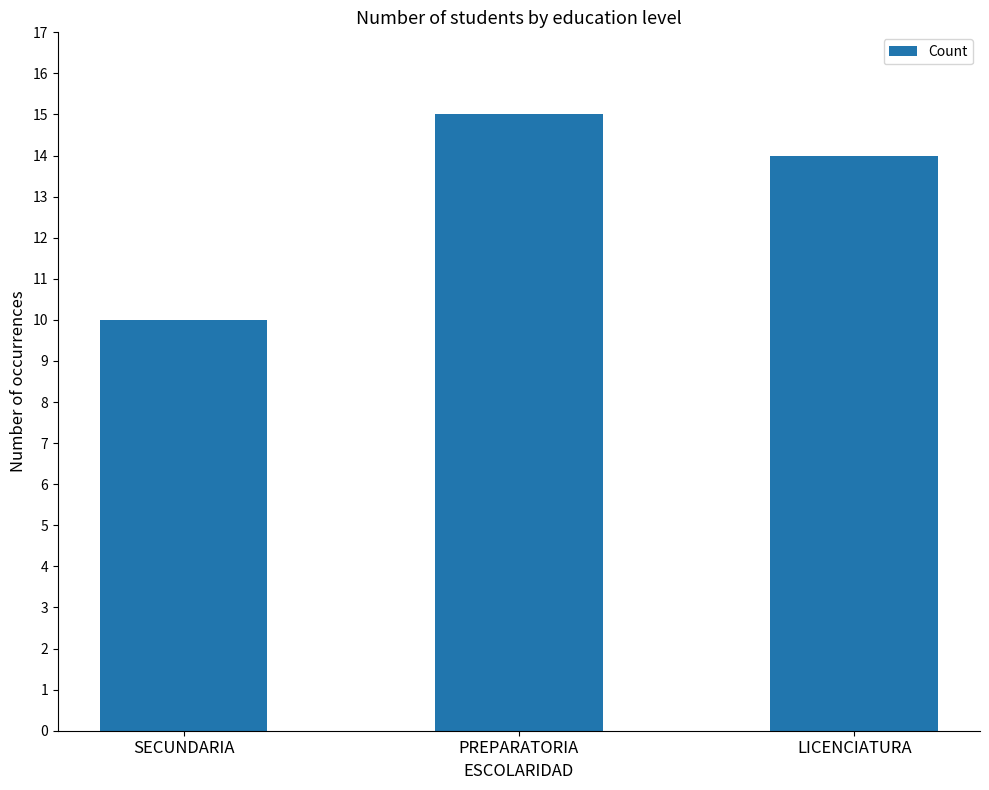

What is the change in value from SECUNDARIA to LICENCIATURA?

+4